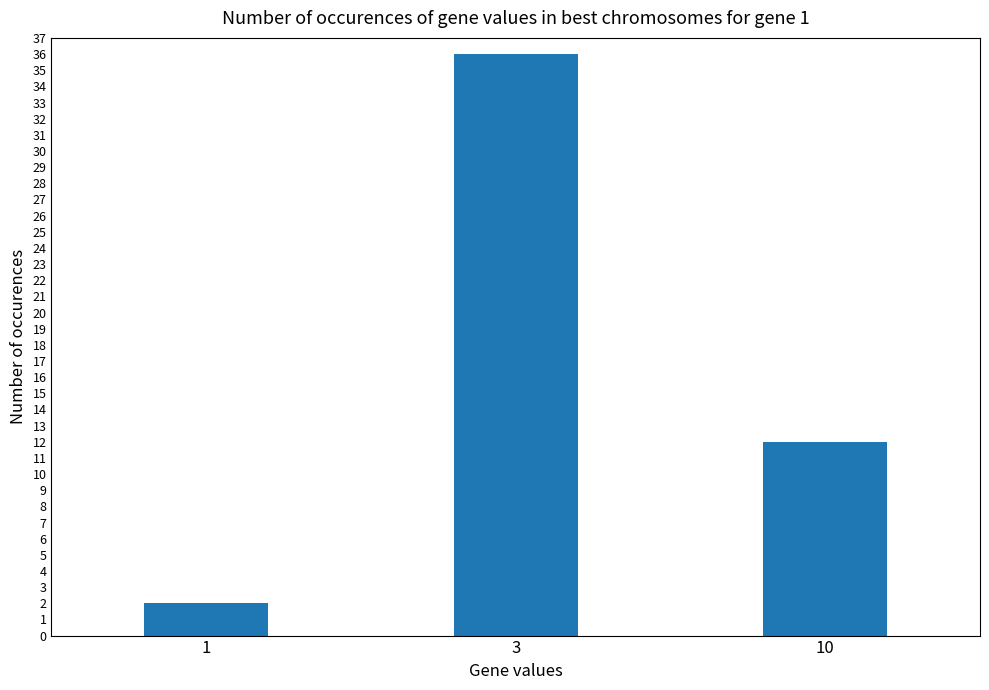

Read the value at 3, to the nearest 10.

40